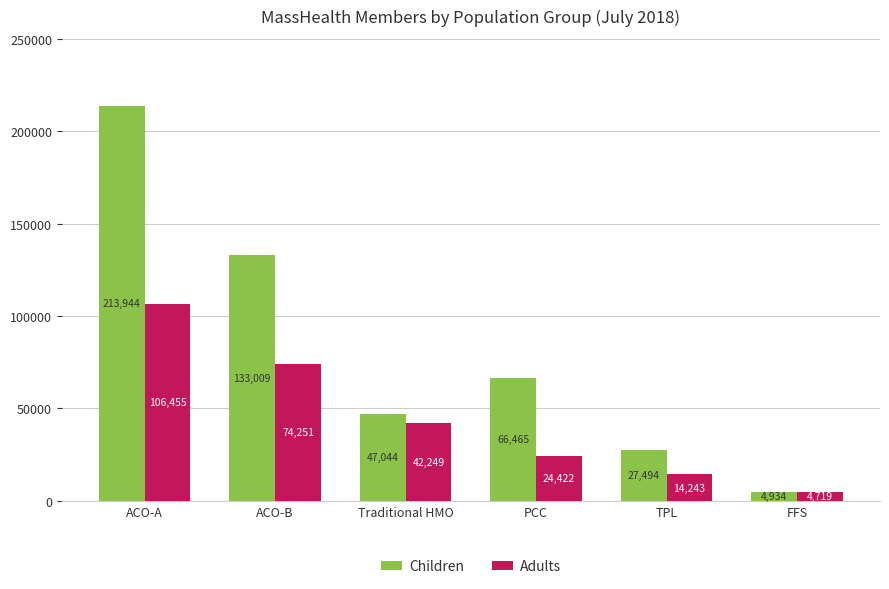

Are the bars horizontal?

No